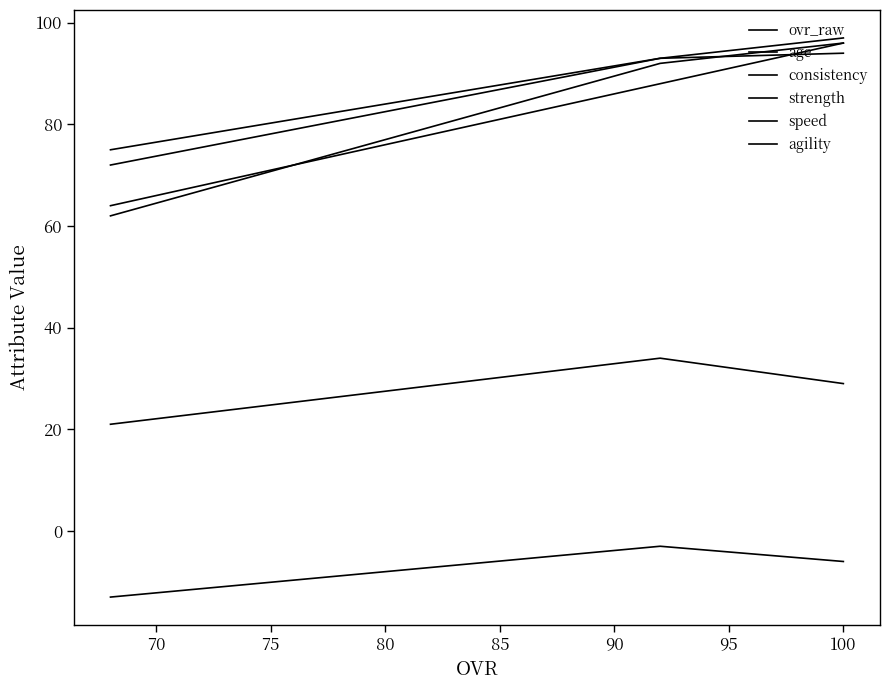

Between 75 and 70, which is larger?

70